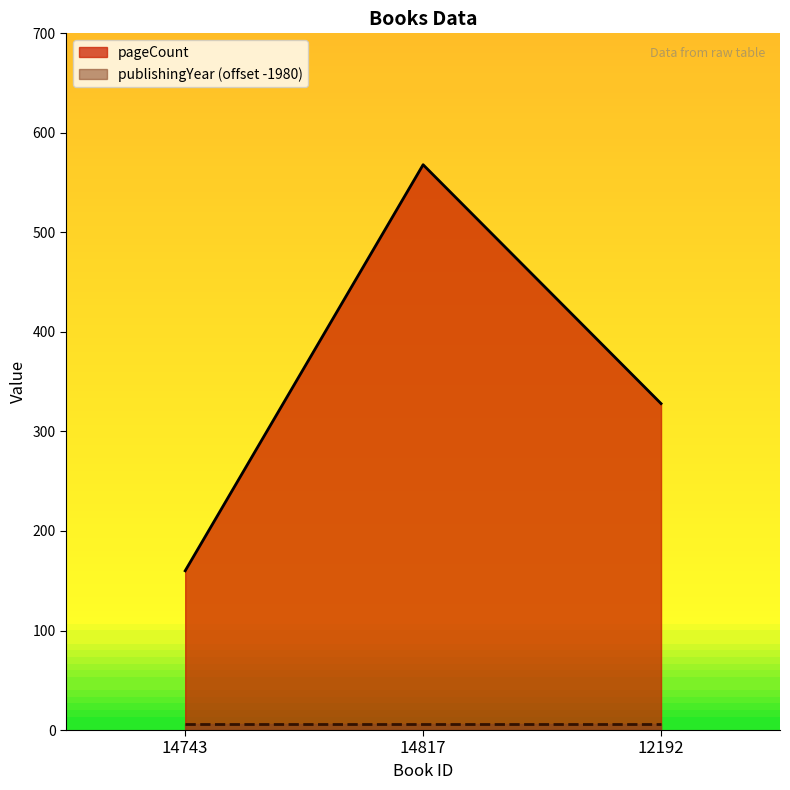

What is the minimum value shown in the chart?

6